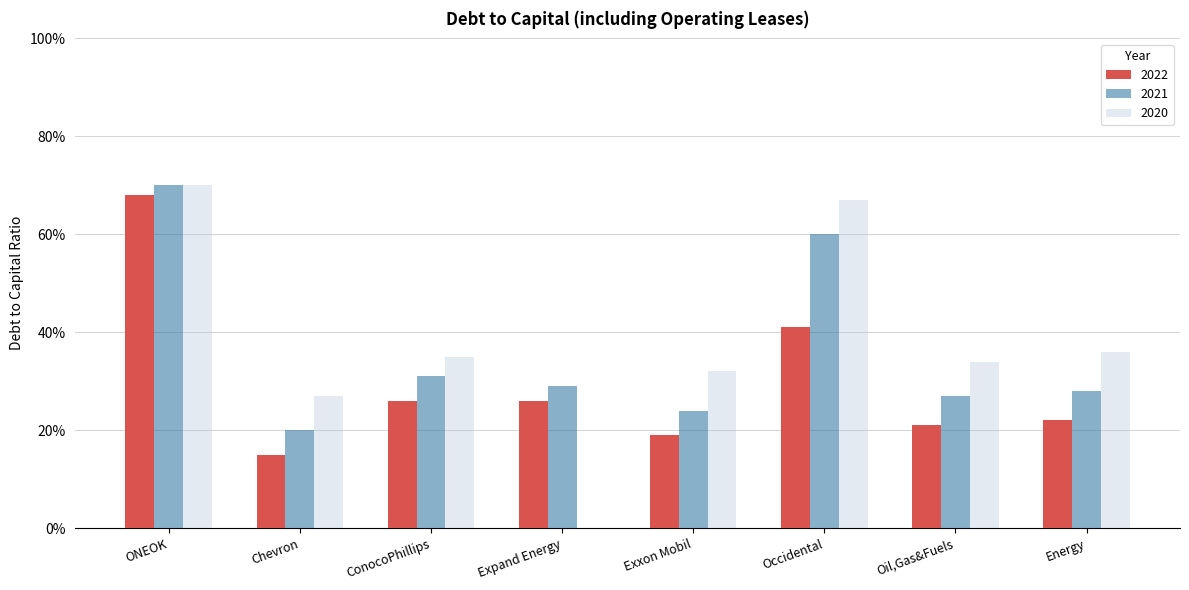

What are all the series names shown in the legend?

2022, 2021, 2020